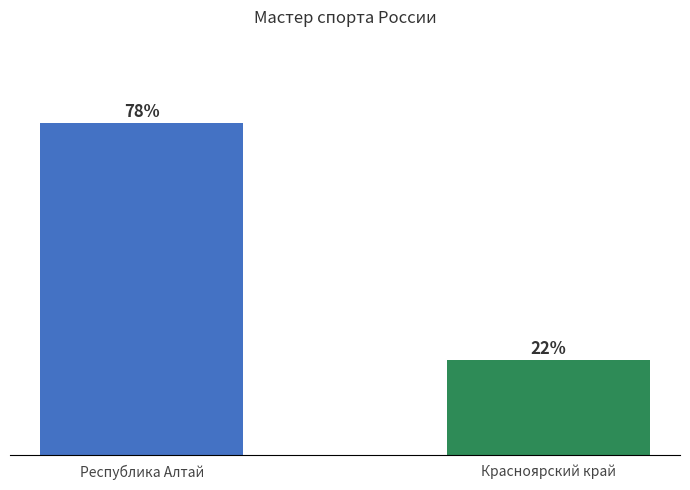

List the labels in order of value, largest first.

Республика Алтай, Красноярский край